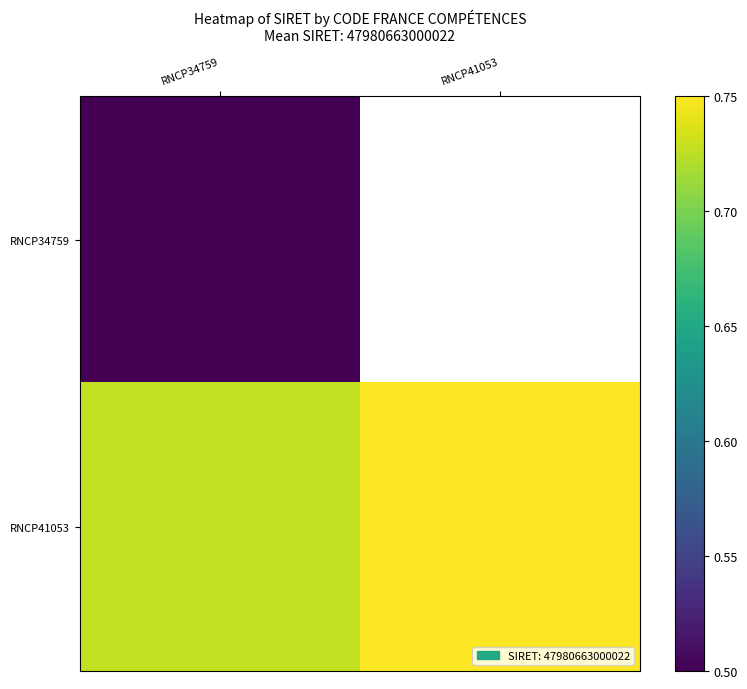

Which has a higher value, RNCP41053 or RNCP34759?

RNCP34759